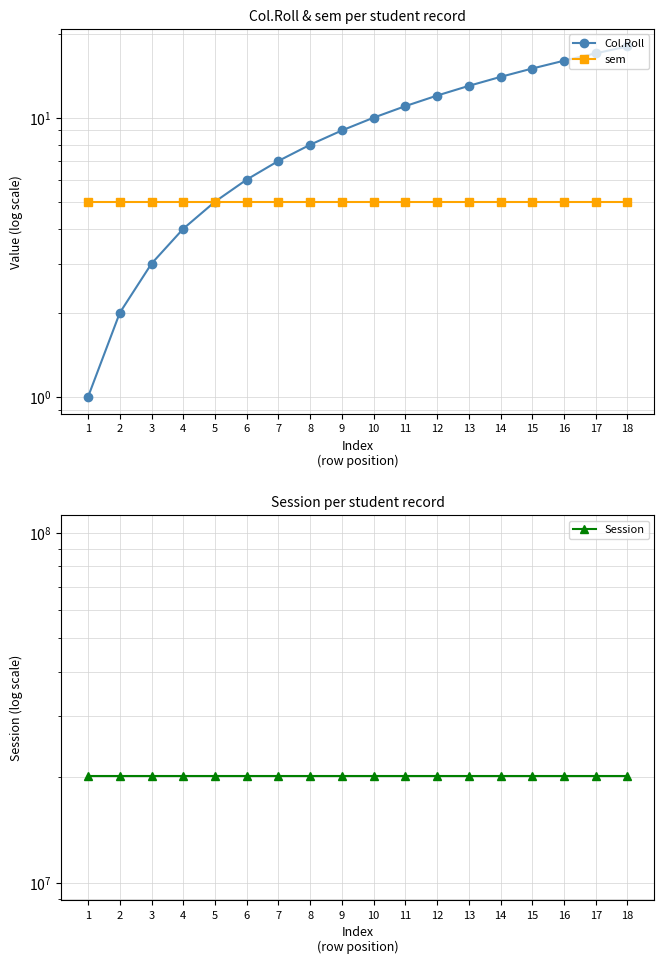

True or false: Col.Roll and sem cross at least once.

False